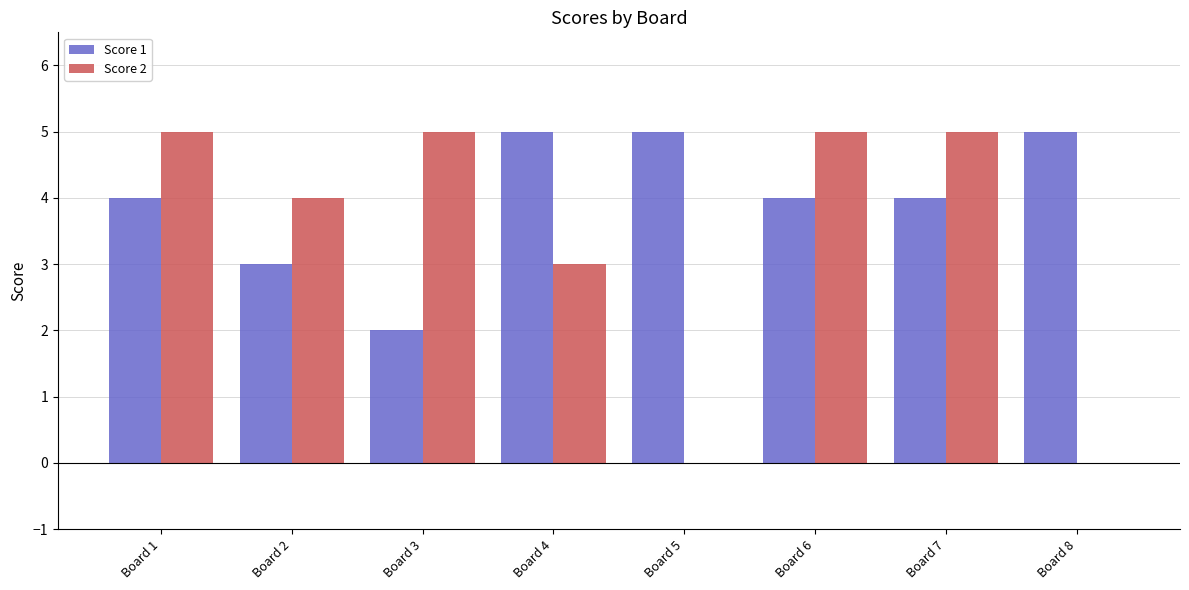

Between Board 1 and Board 4, which series saw the biggest shift?

Score 2